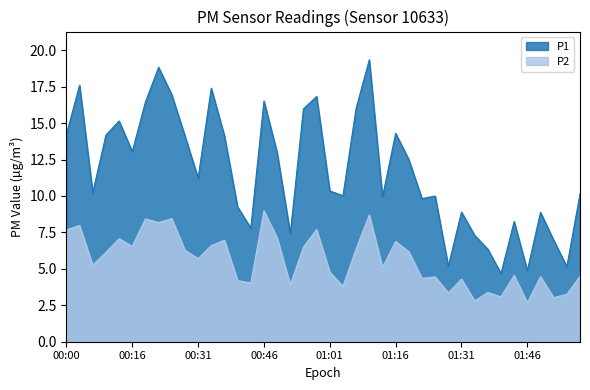

What is the minimum value for P2?

2.7